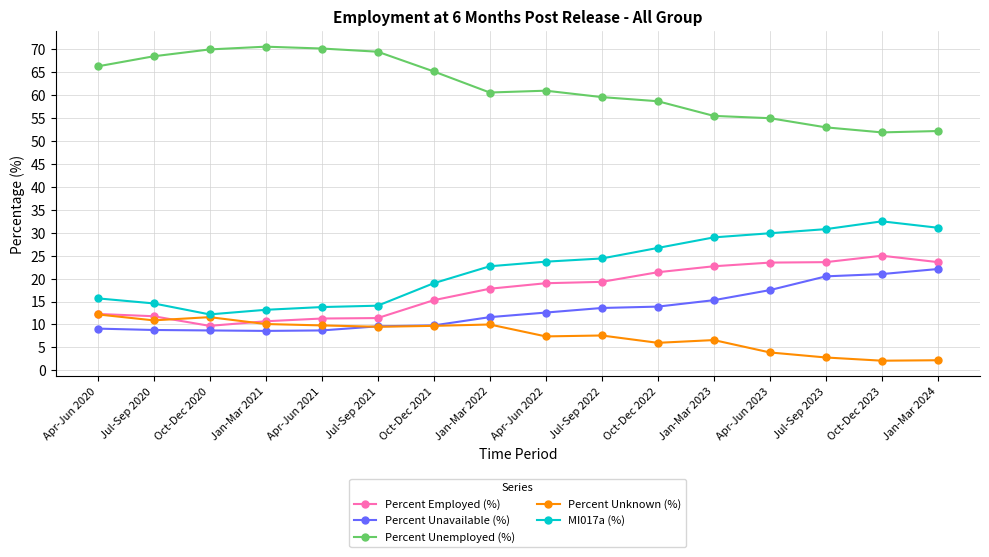

What are all the series names shown in the legend?

Percent Employed (%), Percent Unavailable (%), Percent Unemployed (%), Percent Unknown (%), MI017a (%)